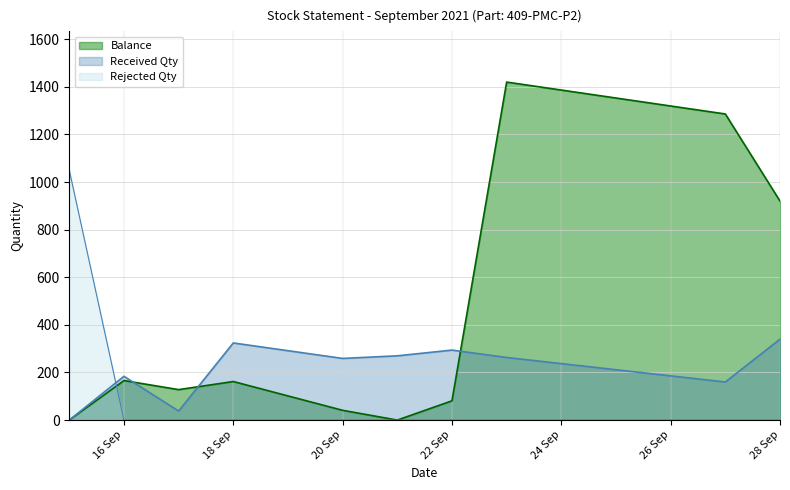

Does the chart display data point markers on the line(s)?

No